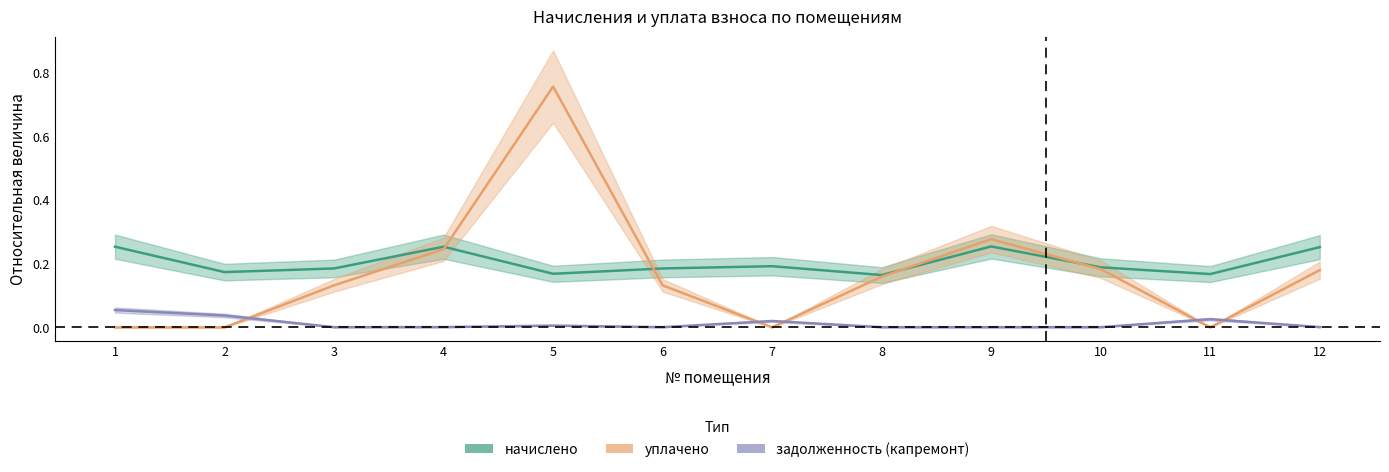

What is the difference between the maximum and second lowest values in the задолженность (капремонт) series?

0.1